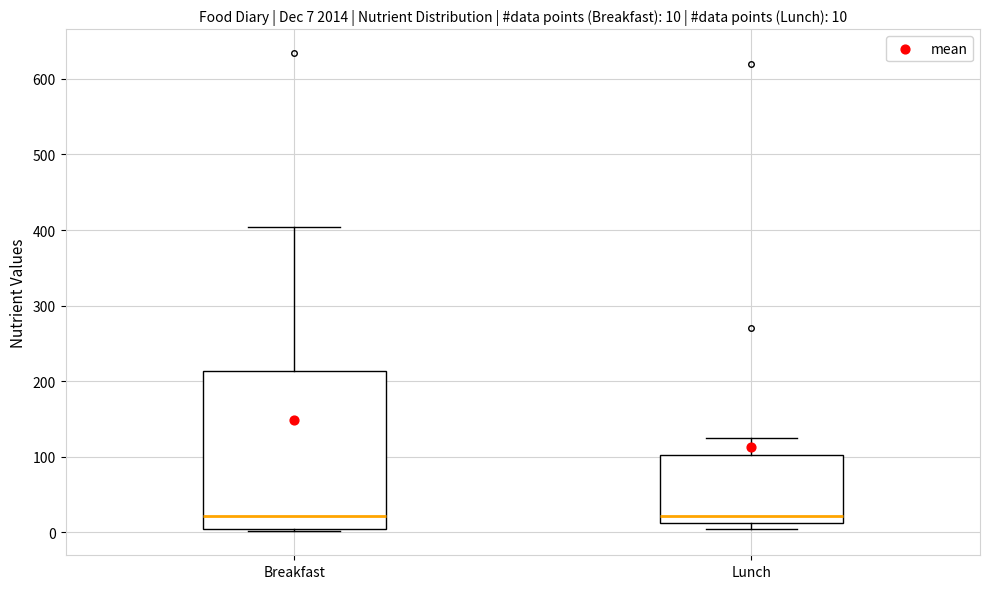

Which box is the tallest, from its lower edge to its upper edge?

Breakfast